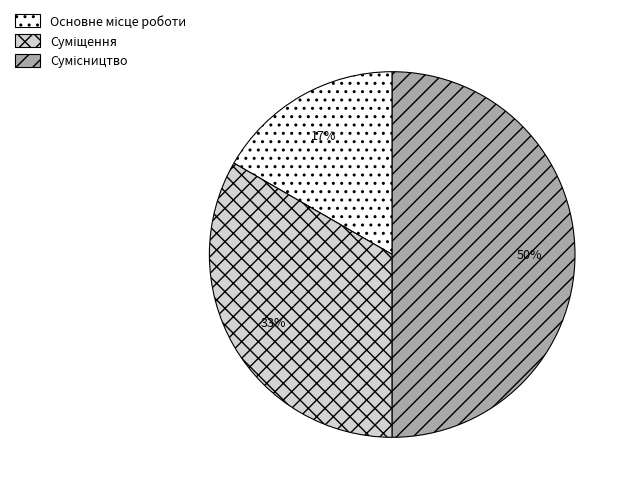

How many segments does this pie chart have?

3